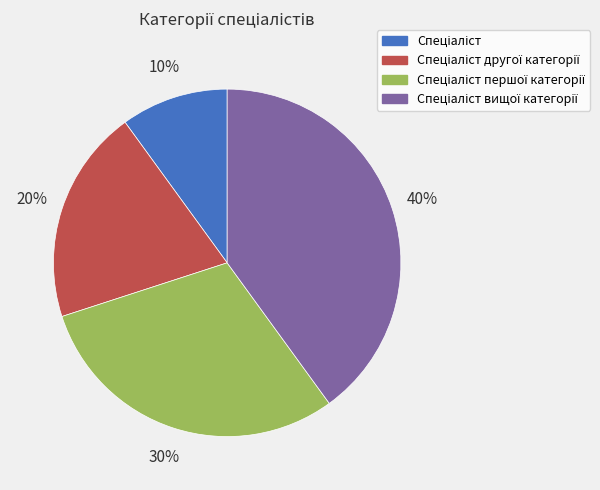

How many segments does this pie chart have?

4